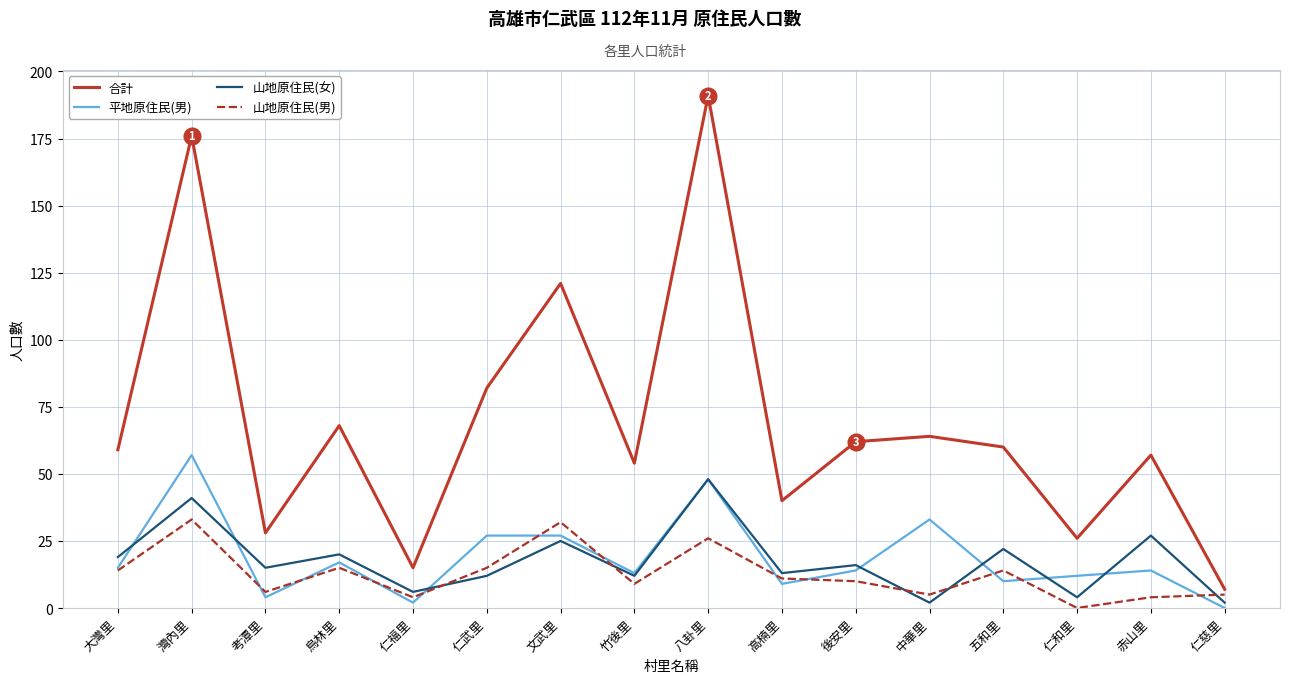

True or false: 合計 has more than 0 points higher than both neighbors.

True